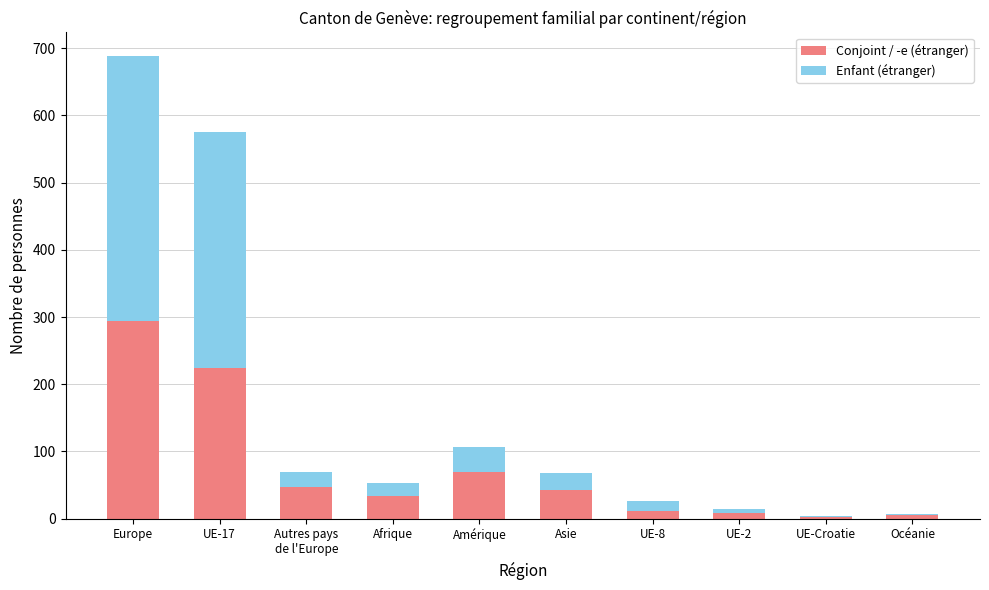

At which category is the sum across all series the highest?

Europe